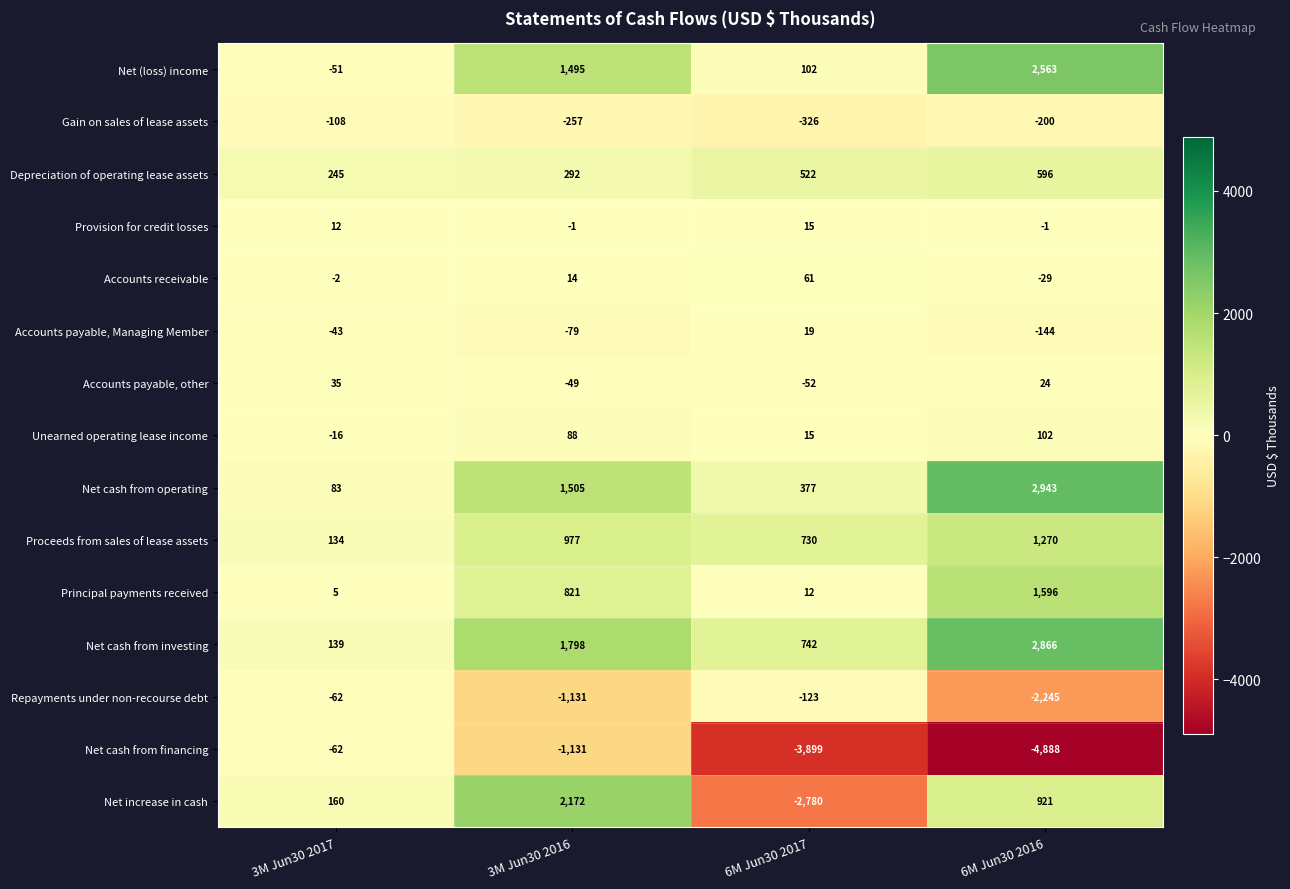

Which series changed the most between 3M Jun30 2017 and 3M Jun30 2016?

Net increase in cash